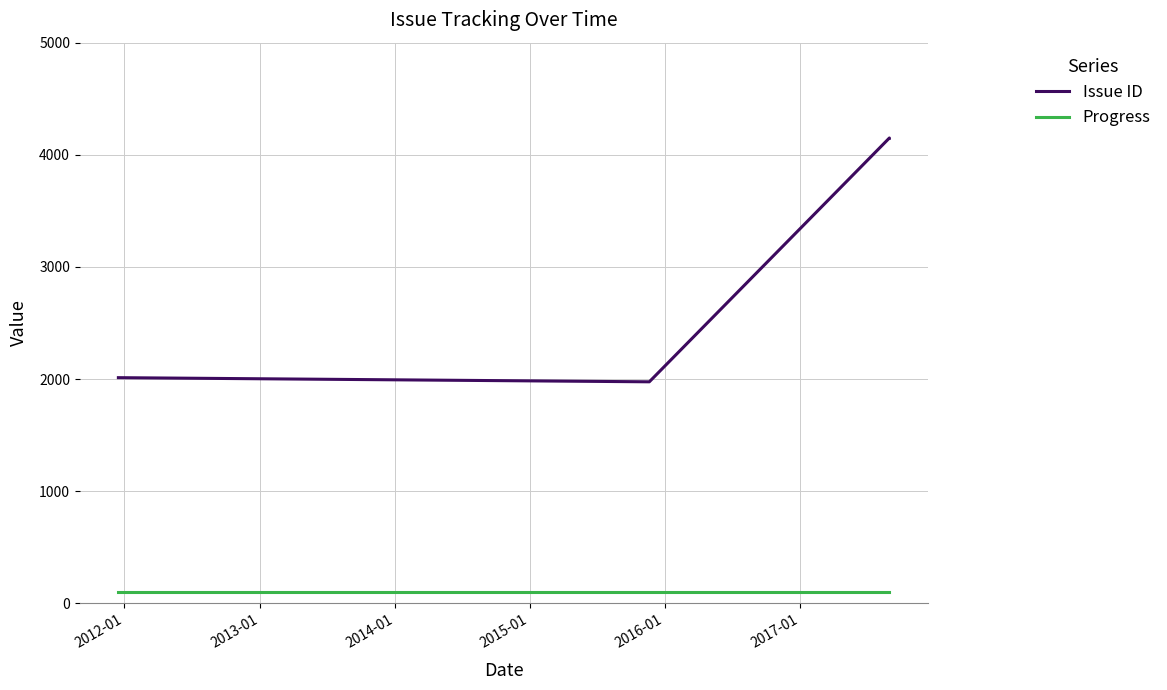

True or false: Progress and Issue ID intersect in this chart.

False